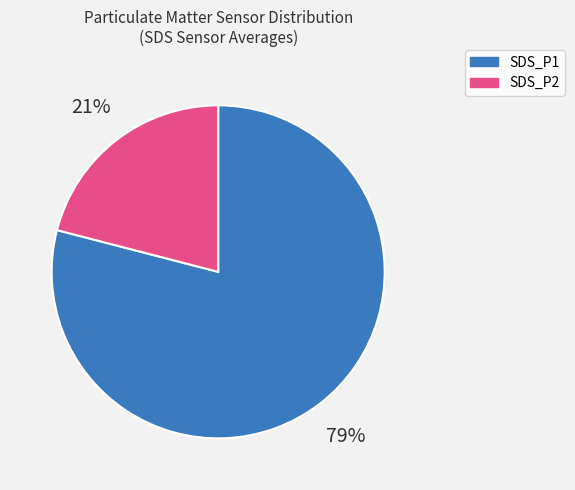

Approximately how many times larger is the value at SDS_P2 compared to SDS_P1?

0.3